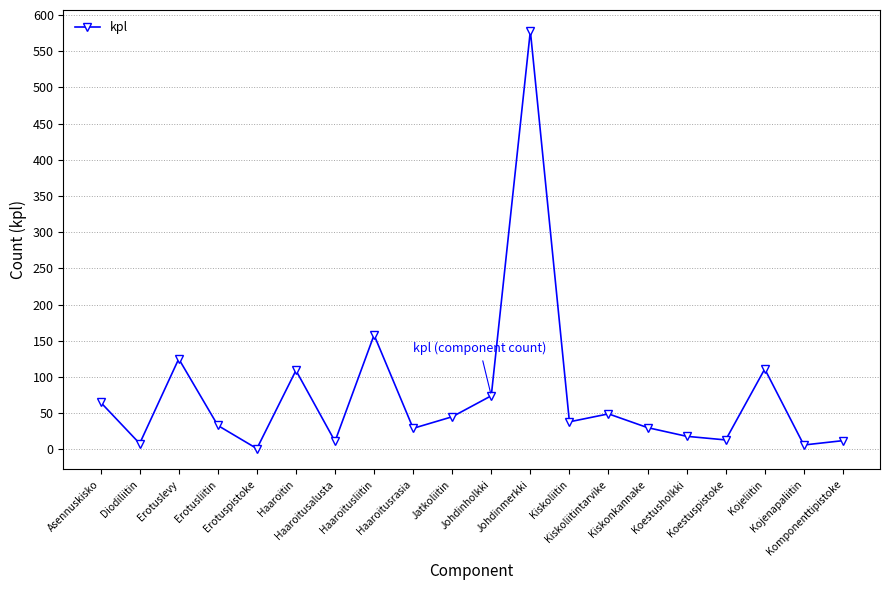

Count the number of data series in this chart.

1